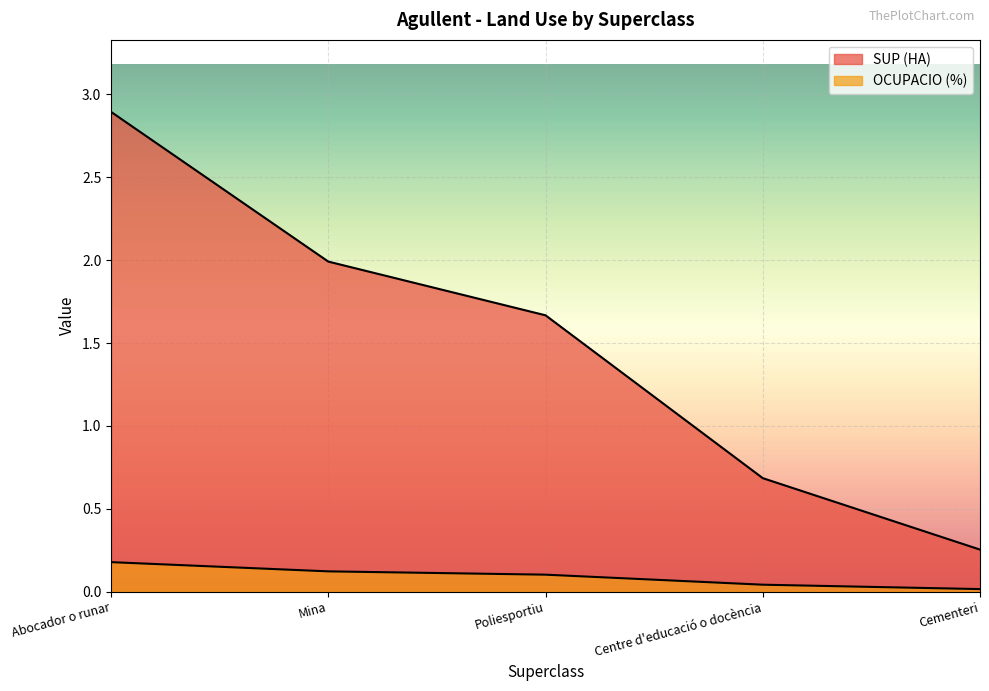

What is the total value across all series at Cementeri?

0.3